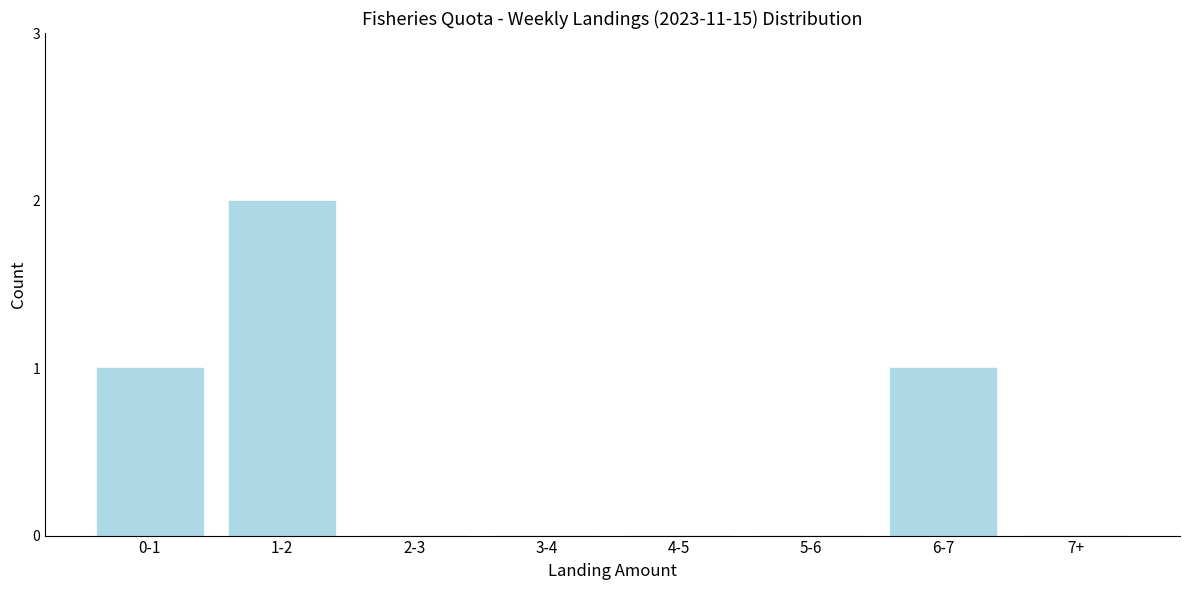

Reading left to right, extract all data points from this chart.

0-1=1	1-2=2	2-3=0	3-4=0	4-5=0	5-6=0	6-7=1	7+=0